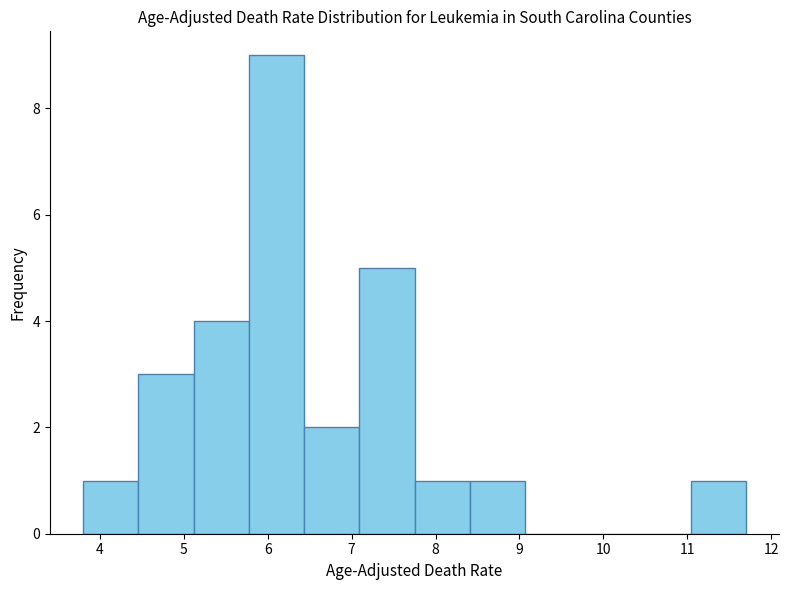

Reading left to right, transcribe this chart: for each bar, give the range it covers on the x-axis and its height. Neither the bar edges nor the heights are printed on the chart, so give them approximately, as read against the axes.

3.8 to 4.5: 1
4.5 to 5.1: 3
5.1 to 5.8: 4
5.8 to 6.4: 9
6.4 to 7.1: 2
7.1 to 7.8: 5
7.8 to 8.4: 1
8.4 to 9.1: 1
9.1 to 9.7: 0
9.7 to 10.4: 0
10.4 to 11.0: 0
11.0 to 11.7: 1